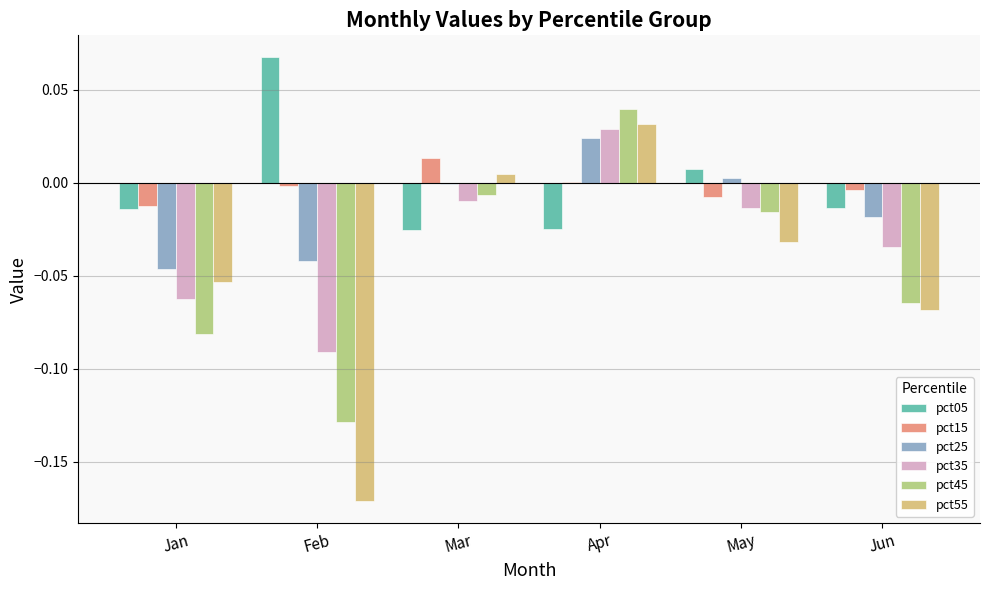

The value of pct25 at Mar is -0.0. True or false?

True